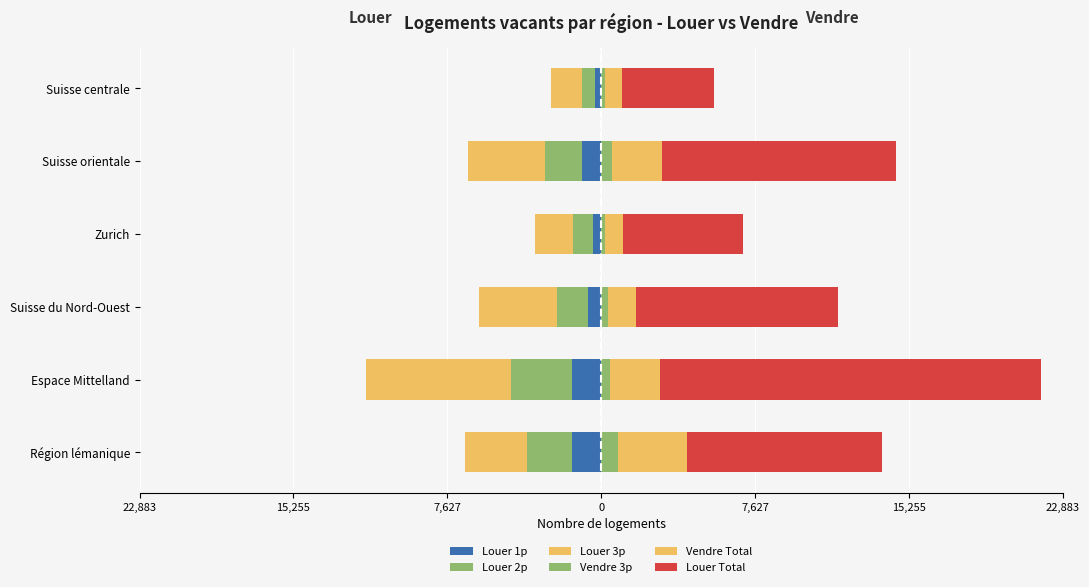

True or false: Vendre 3p has a value of 899 at Suisse orientale.

False